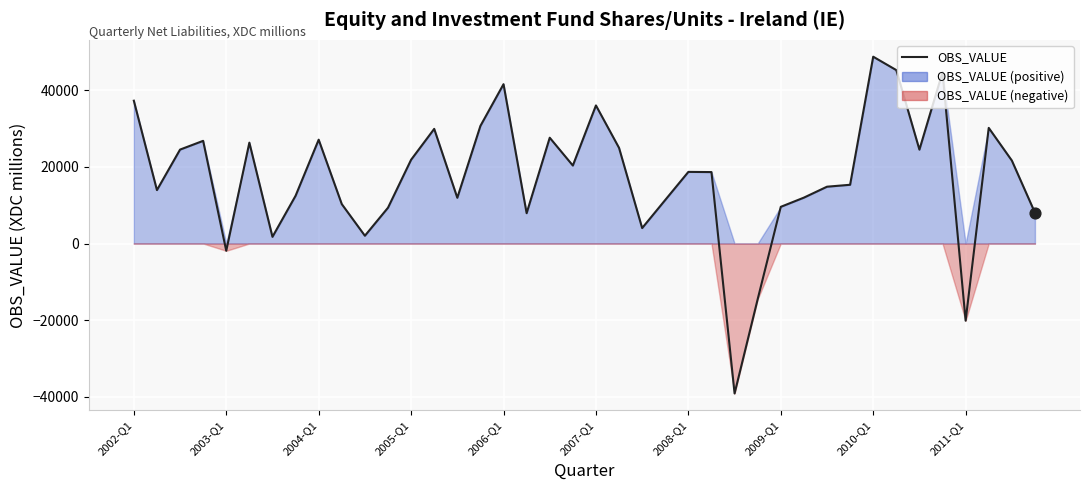

Which has a higher value, 2007-Q1 or 31?

2007-Q1